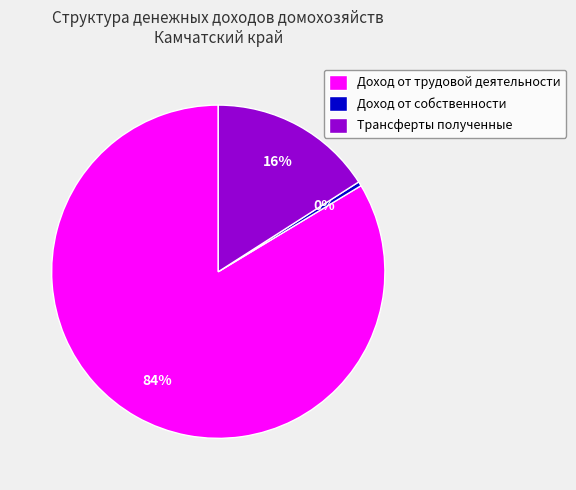

Rank the categories by value from lowest to highest.

Доход от собственности, Трансферты полученные, Доход от трудовой деятельности